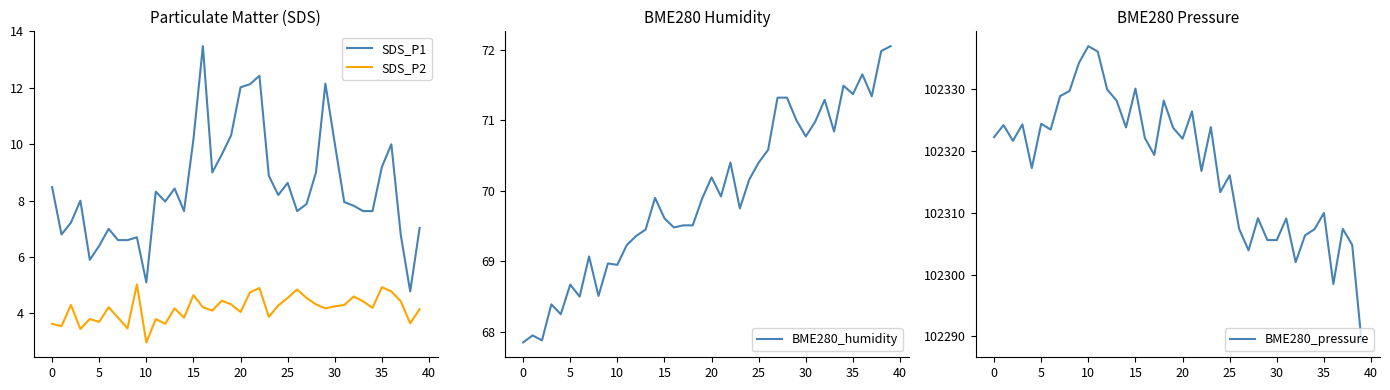

What is the approximate value of SDS_P1 at 20?

12.0